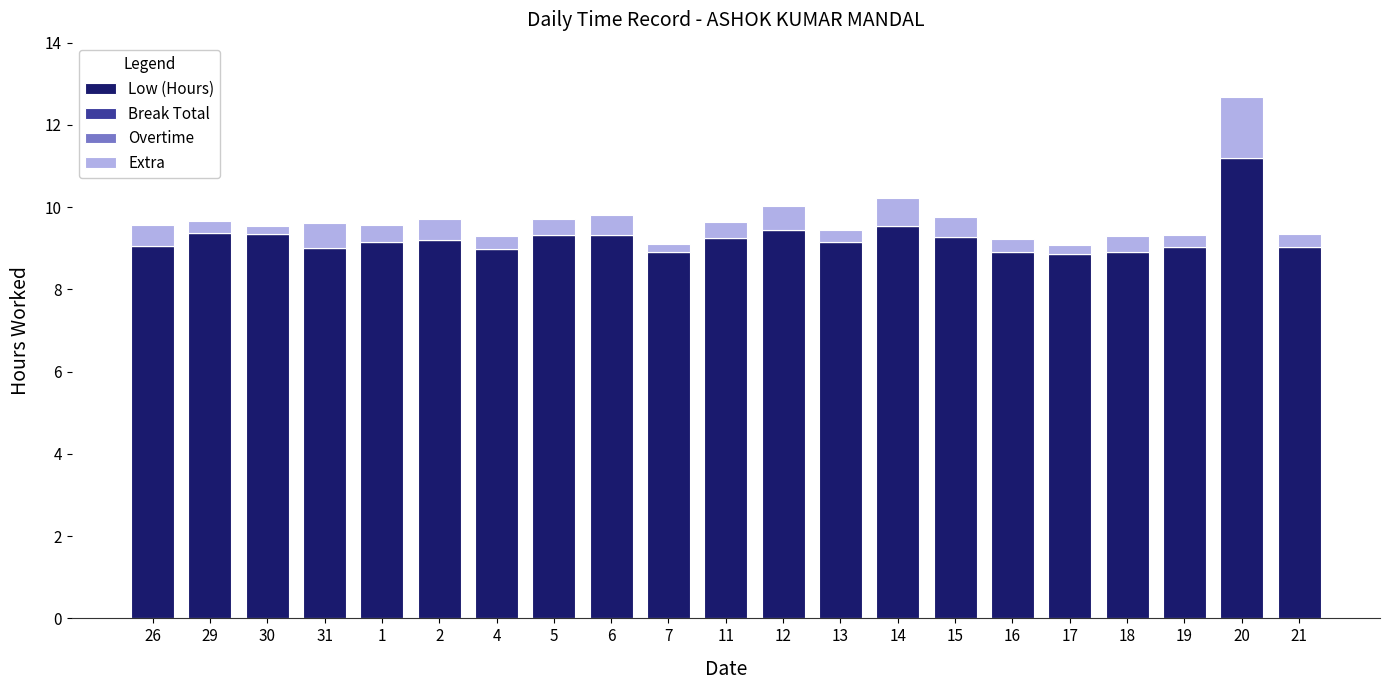

How many distinct data groups are displayed?

2